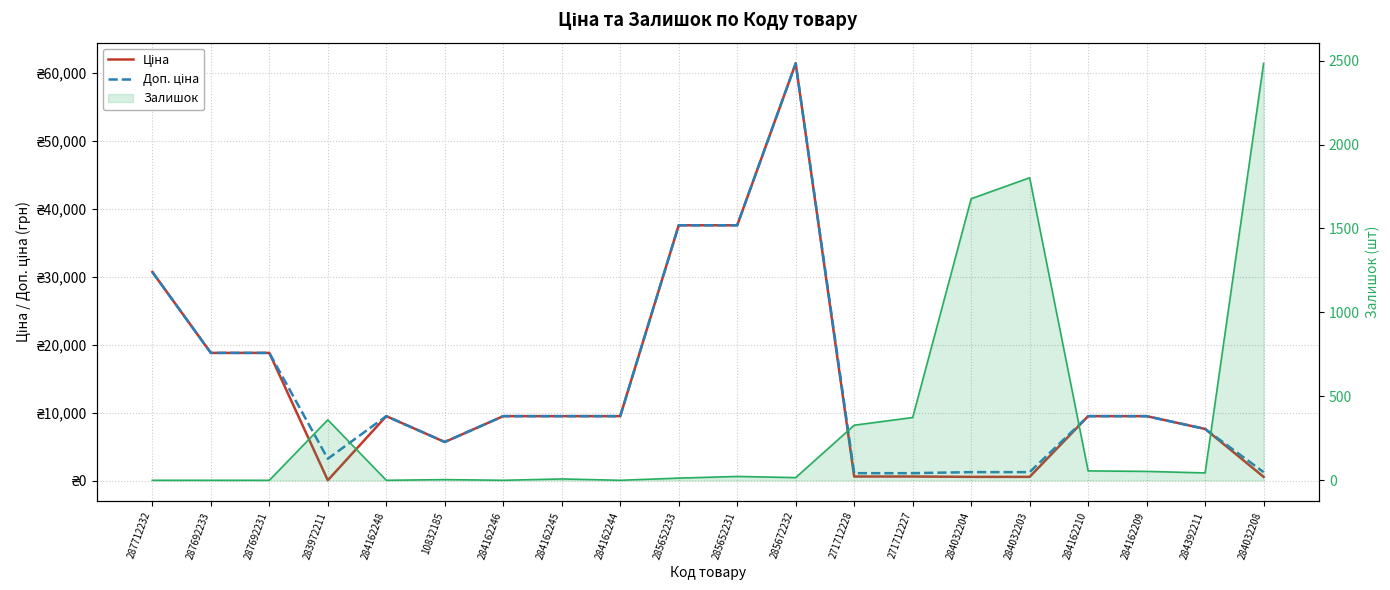

True or false: Ціна and Доп. ціна cross at least once.

False